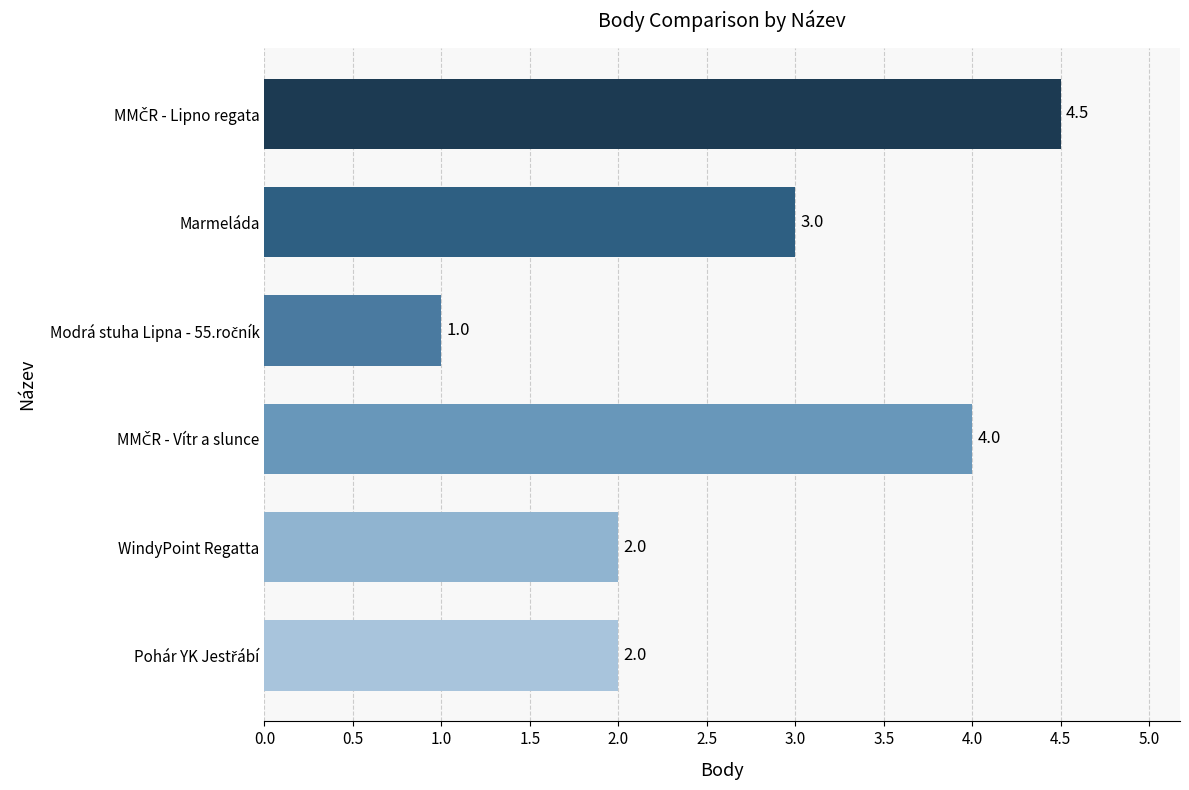

What is the sum of all values?

16.5